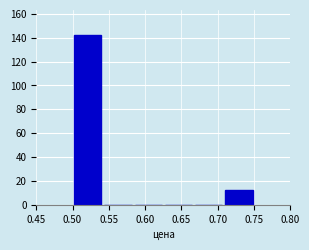

Which range on the x-axis has the tallest bar?

0.500 to 0.540